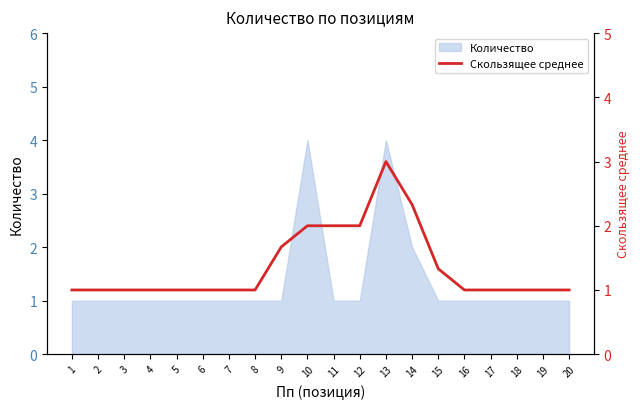

At which category does the chart reach its peak across all series?

13